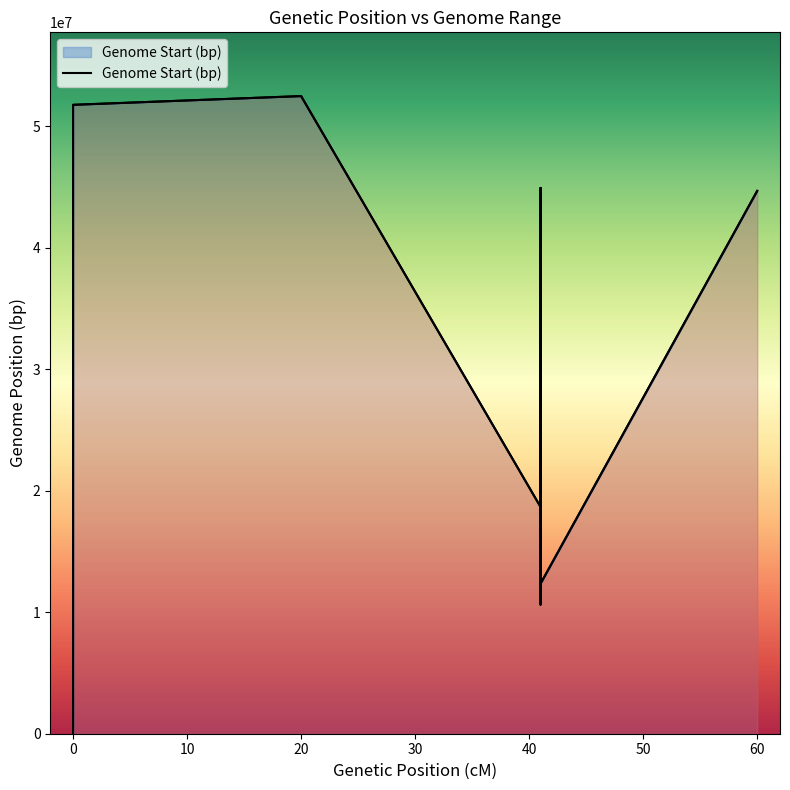

Does the chart display data point markers on the line(s)?

No